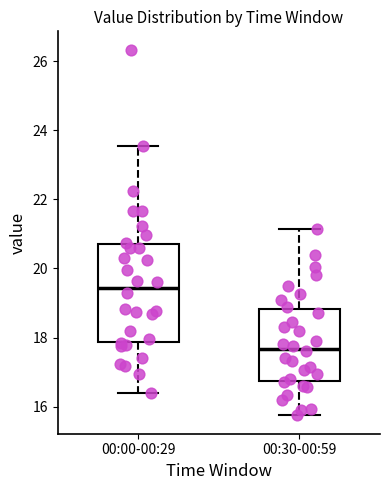

Comparing the boxes themselves (not the whiskers), which one is the tallest?

00:00-00:29